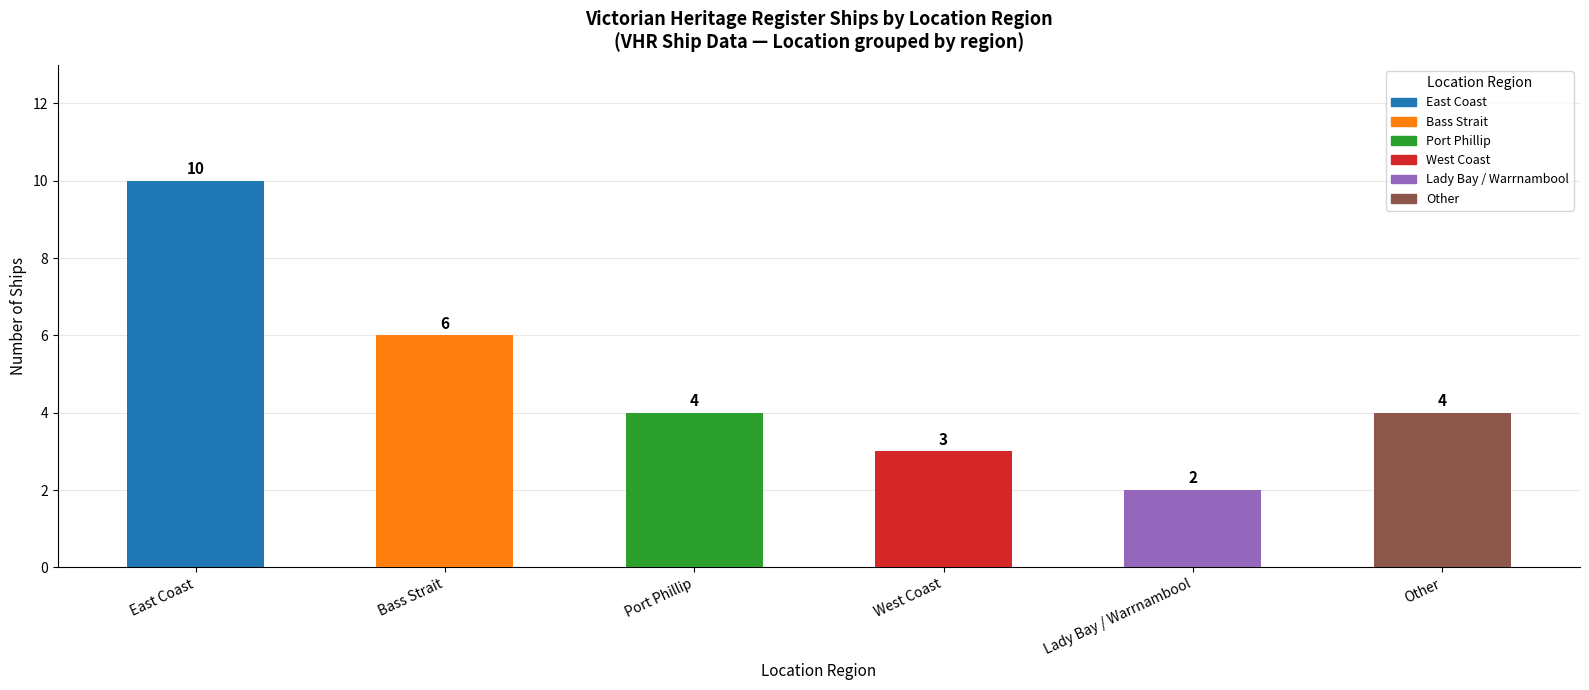

What is the maximum value shown in the chart?

10